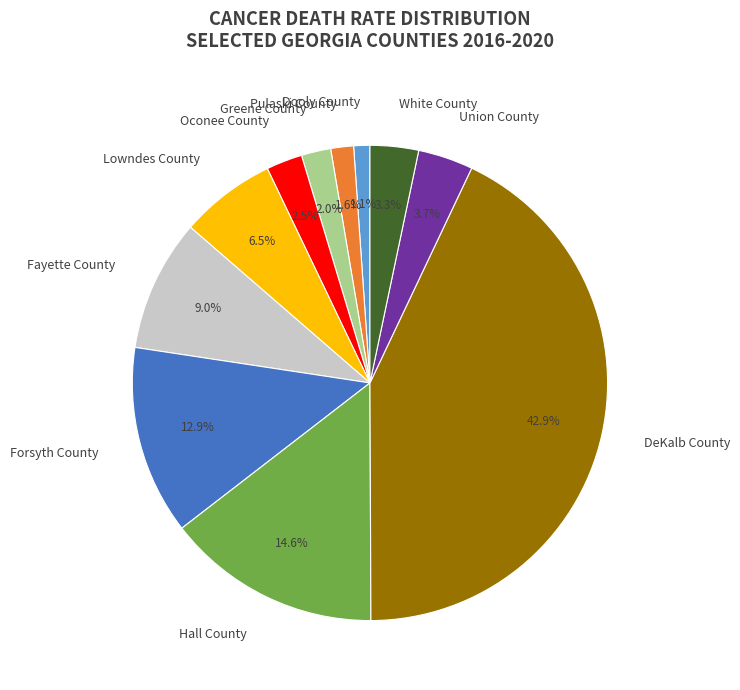

Approximately how many times larger is the value at Union County compared to Oconee County?

1.5